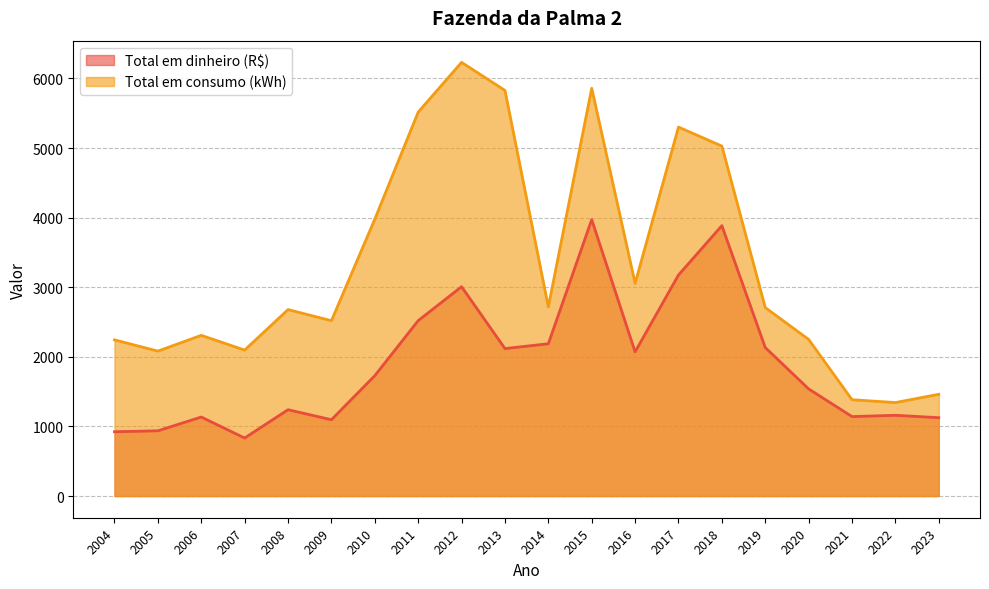

Reading left to right, what are all the values shown in this chart?

Total em dinheiro (R$): 924.0	937.3	1135.3	833.7	1240.3	1096.7	1729.5	2520.1	3008.1	2118.8	2188.1	3971.9	2071.6	3175.9	3884.9	2133.6	1539.3	1141.7	1160.2	1126.0
Total em consumo (kWh): 2244.0	2082.0	2309.0	2097.0	2679.0	2519.0	3978.0	5516.0	6231.0	5828.0	2718.0	5859.0	3056.0	5301.0	5028.0	2708.0	2250.0	1384.0	1343.0	1462.0